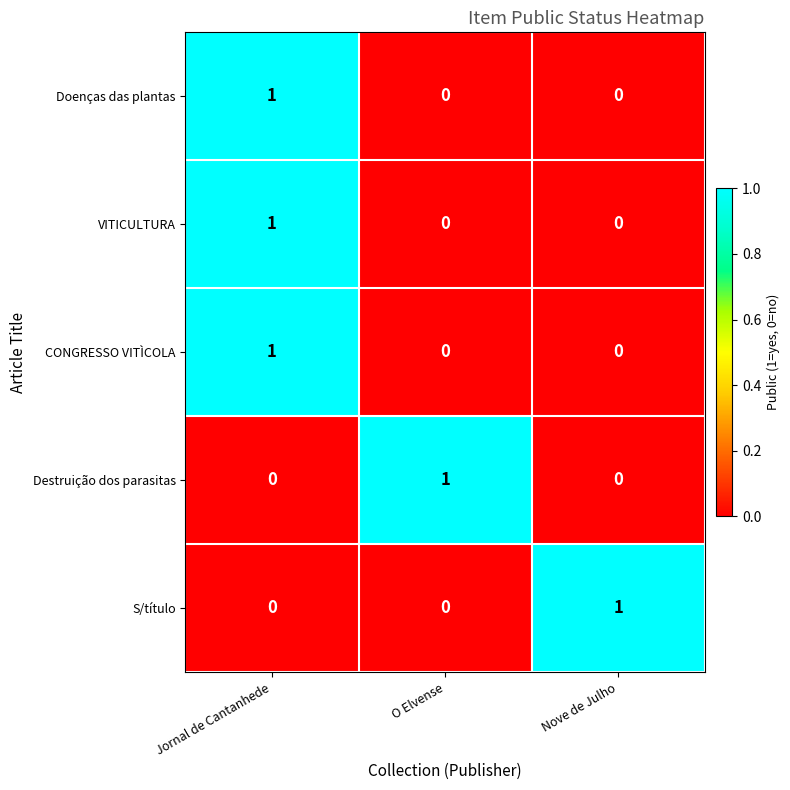

At how many categories does at least one series exceed 0?

3